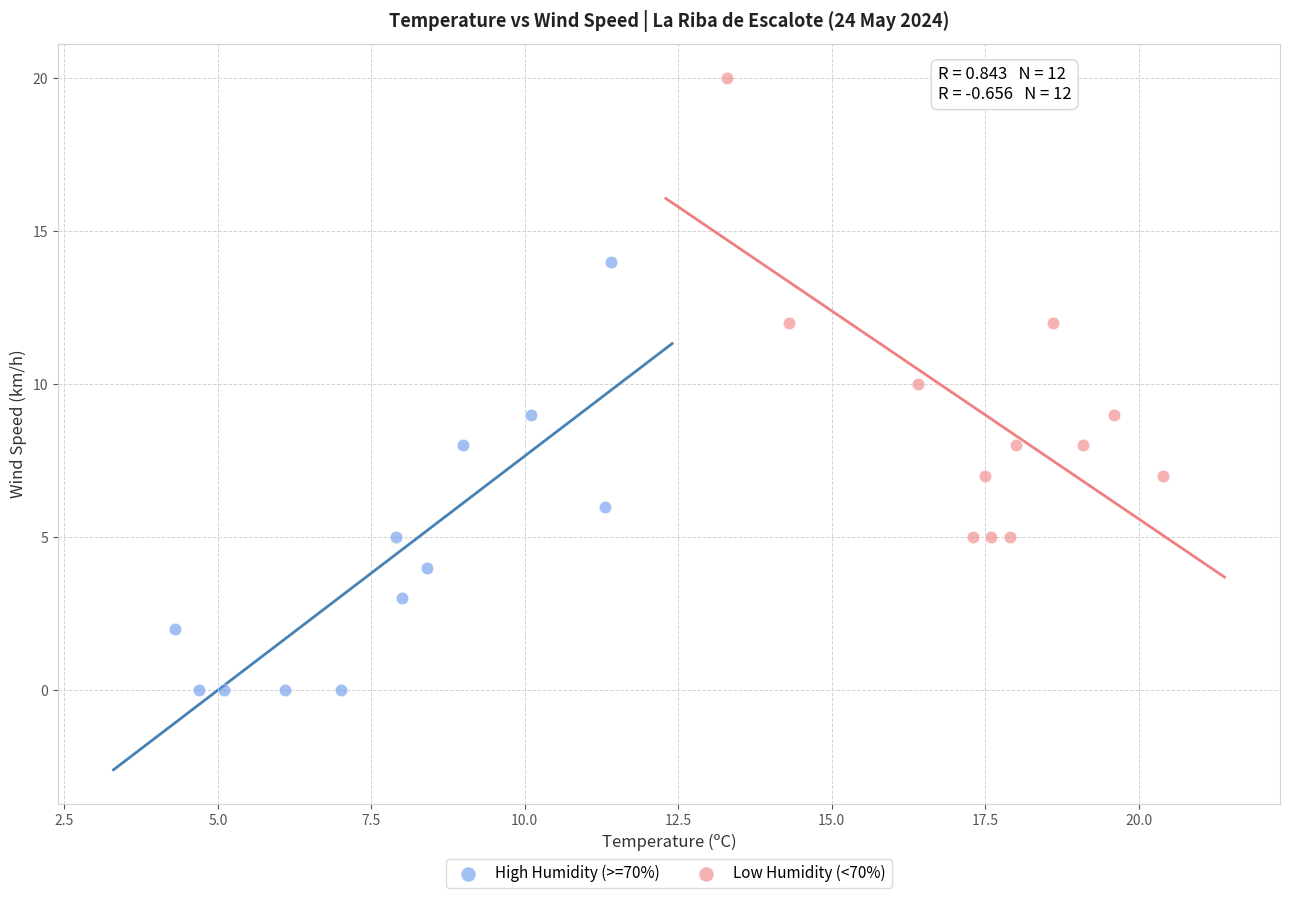

Which series reaches the minimum Y coordinate?

High Humidity (>=70%)